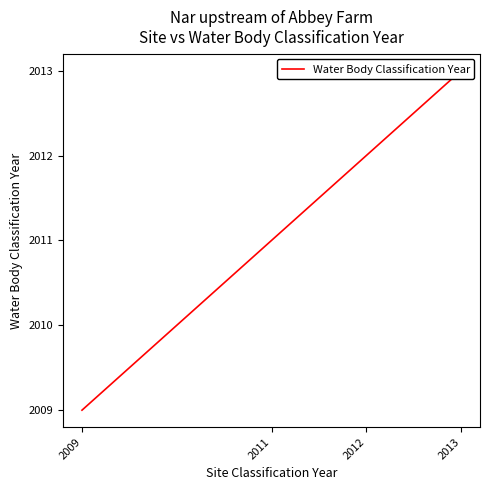

What is the value of the 1st point from the left?

2009